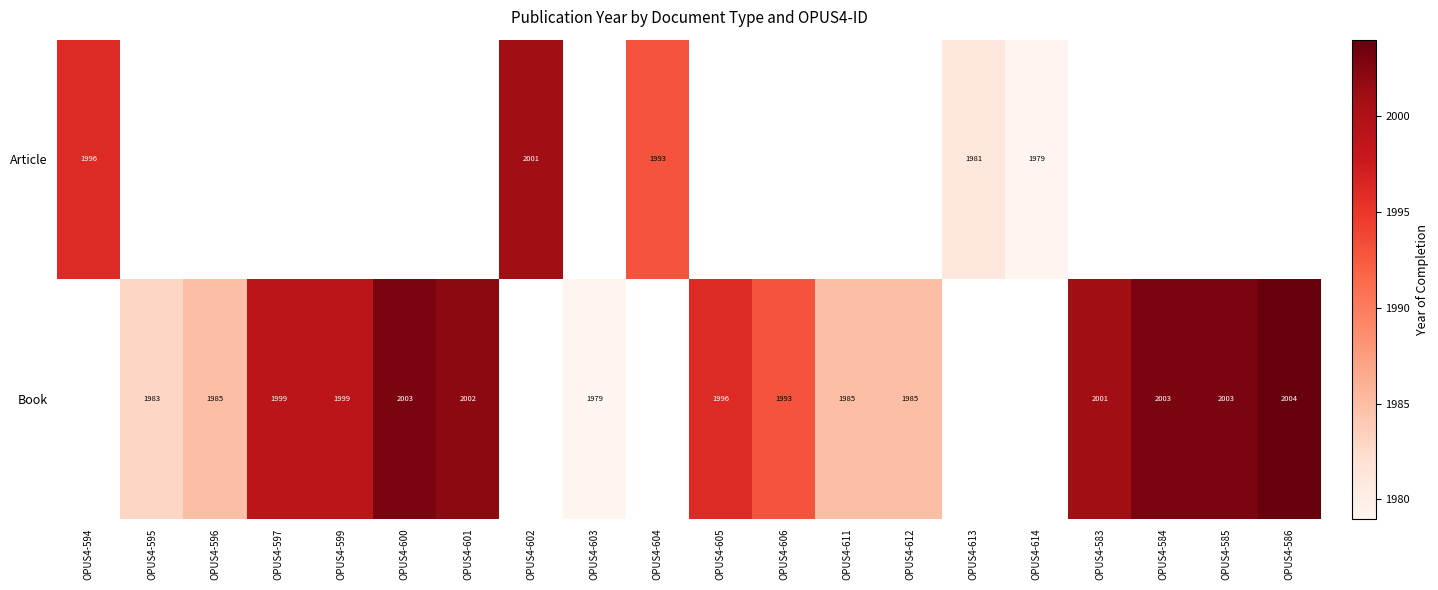

Is the value of Book at OPUS4-600 greater than the value of Article at OPUS4-613?

Yes